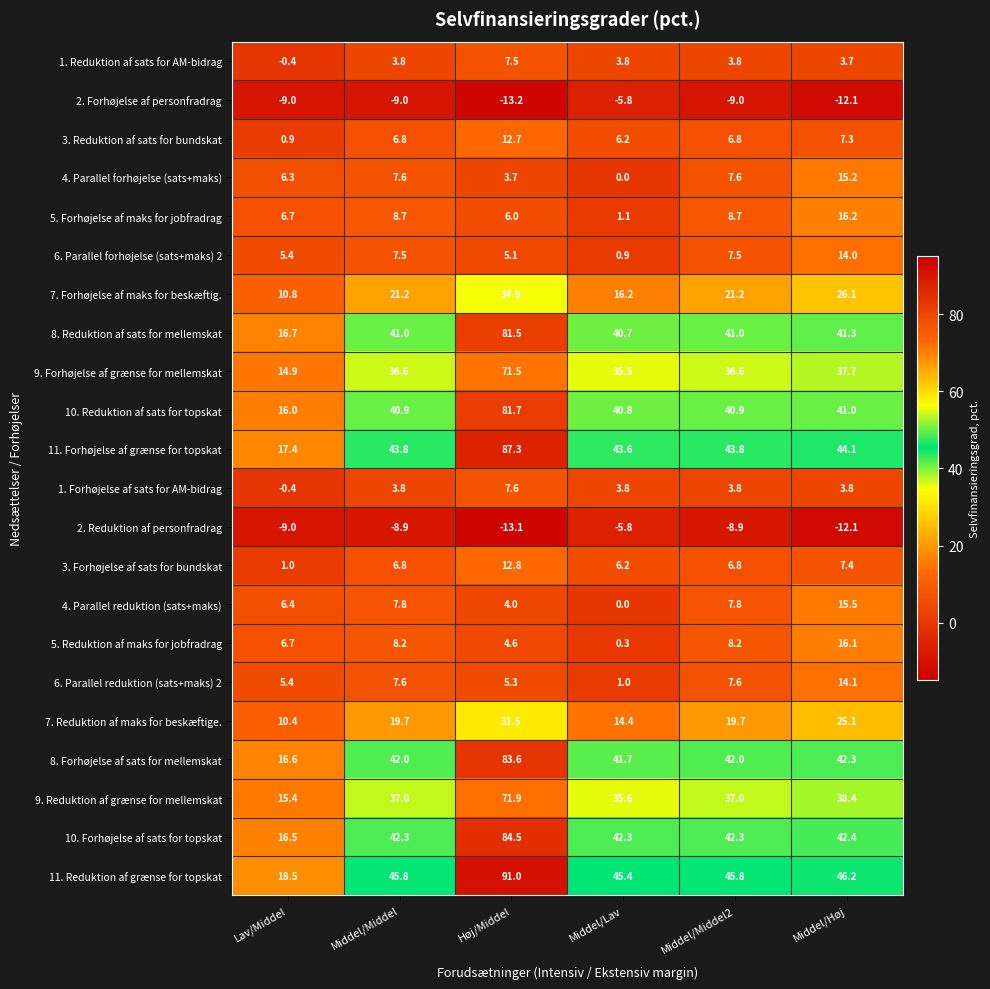

What is the smallest value displayed?

-13.2